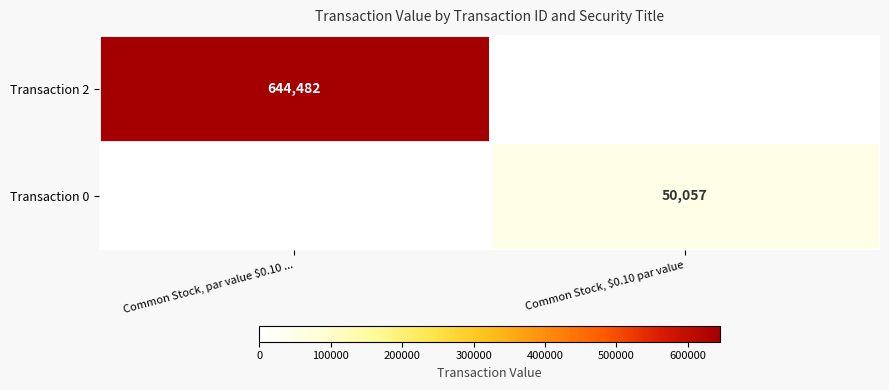

The Transaction 2 series shows 1093675 at Common Stock, par value $0.10 .... True or false?

False